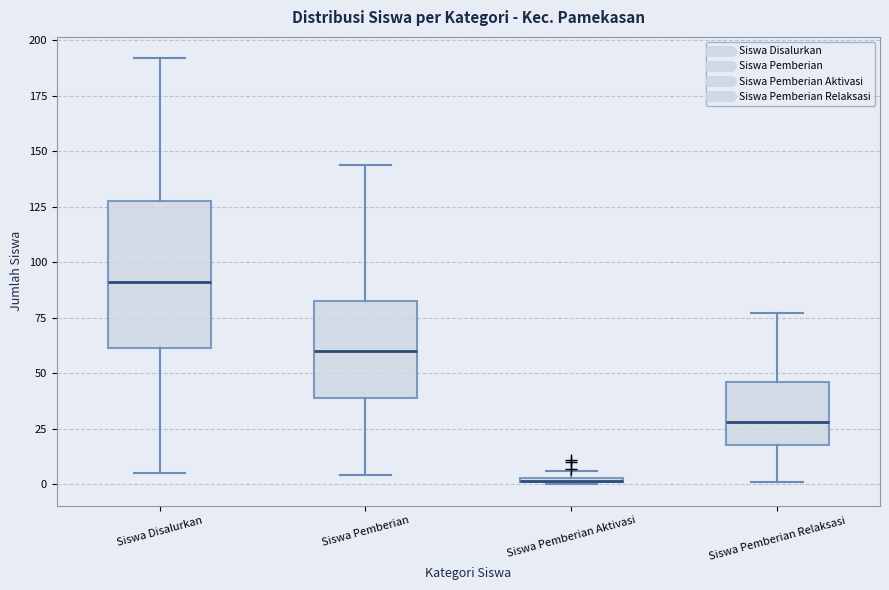

Which box is the tallest, from its lower edge to its upper edge?

Siswa Disalurkan